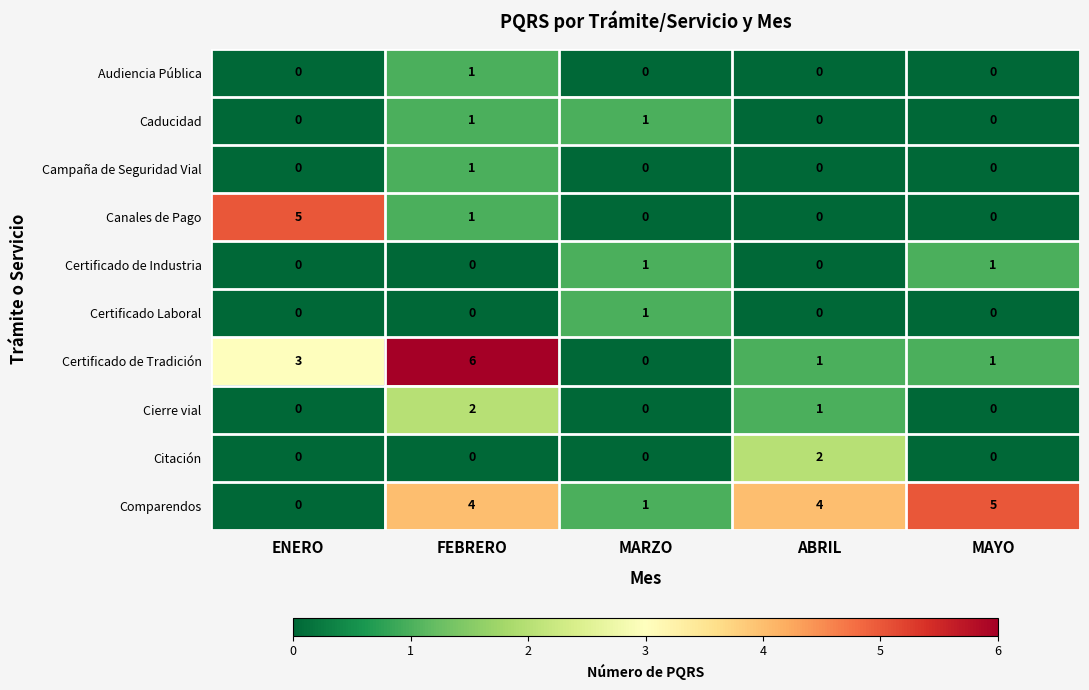

What is the sum of all Cierre vial values?

3